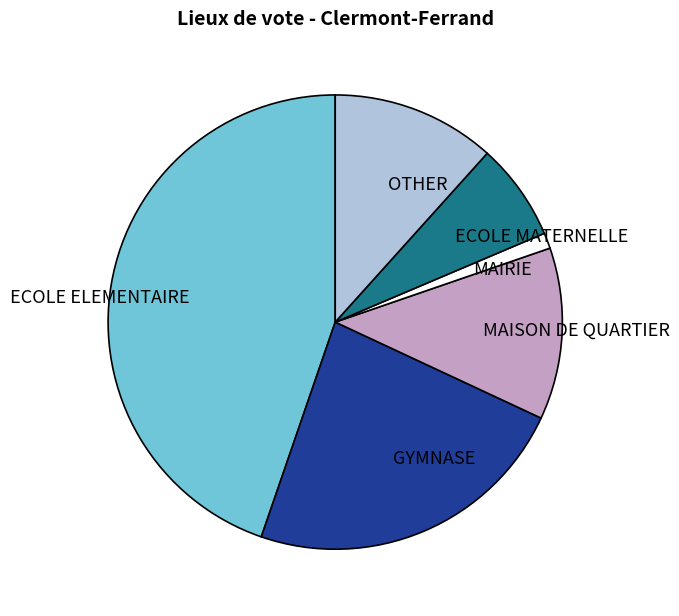

Between MAIRIE and OTHER, which is larger?

OTHER